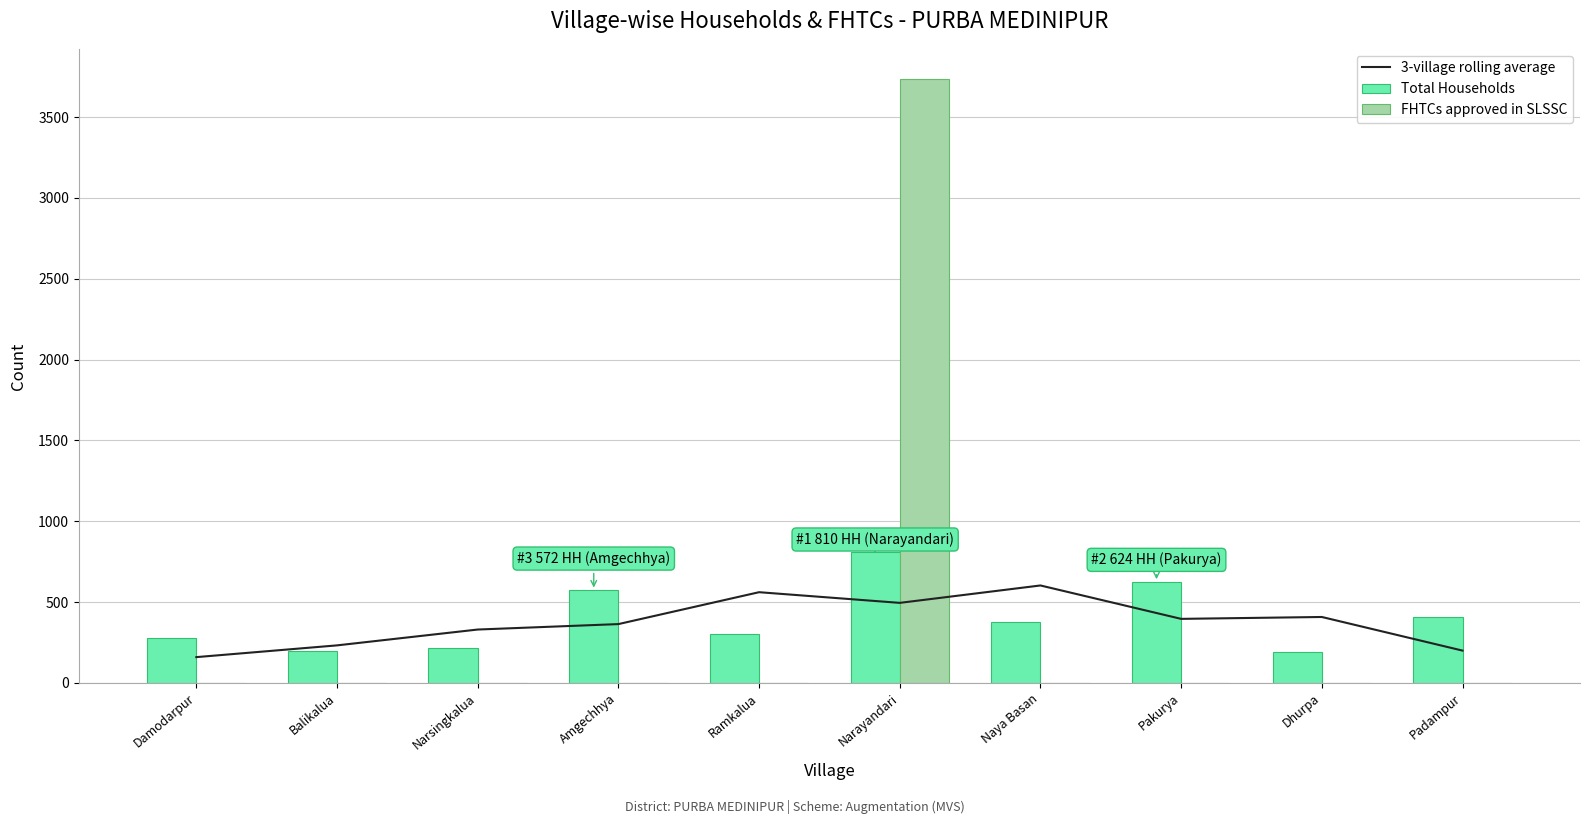

How many data points in FHTCs approved in SLSSC are above 0?

1